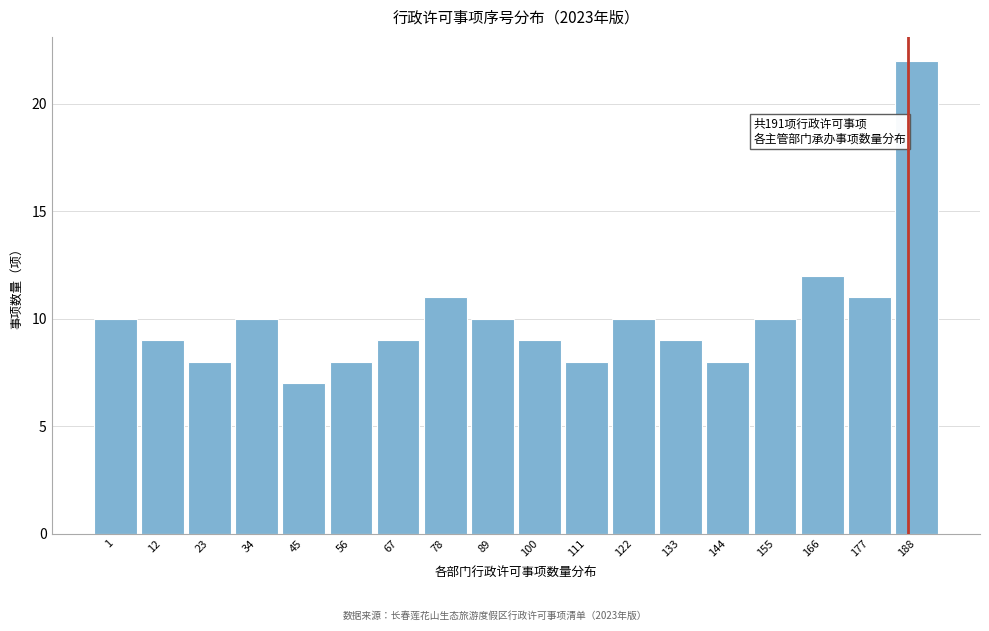

Reading right to left, list all the values displayed in this chart.

22	11	12	10	8	9	10	8	9	10	11	9	8	7	10	8	9	10